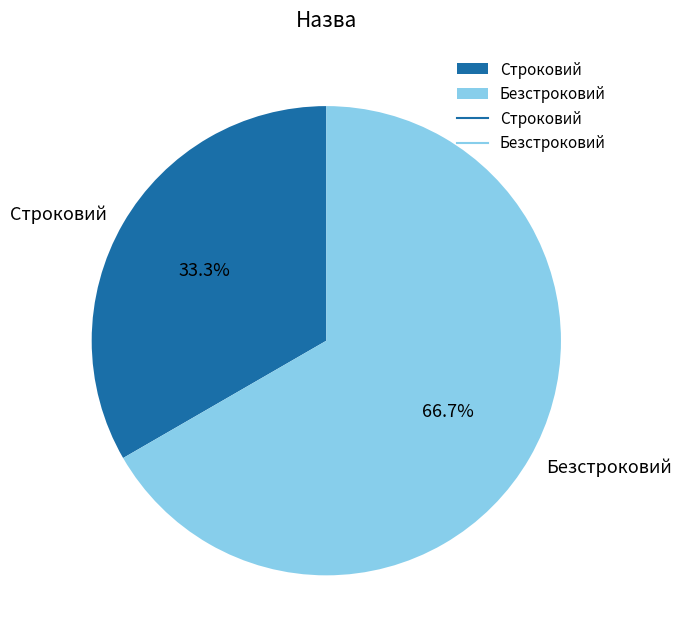

Which category accounts for the majority?

Безстроковий